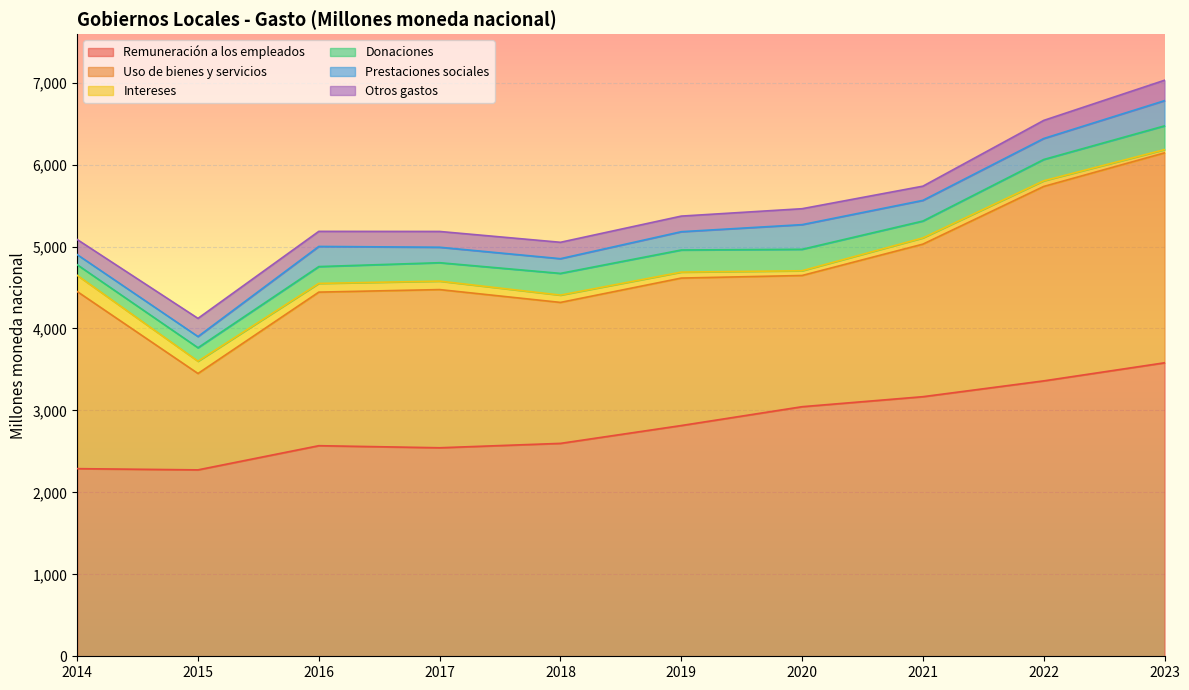

In Uso de bienes y servicios, how many points are lower than both neighbors (excluding endpoints)?

3